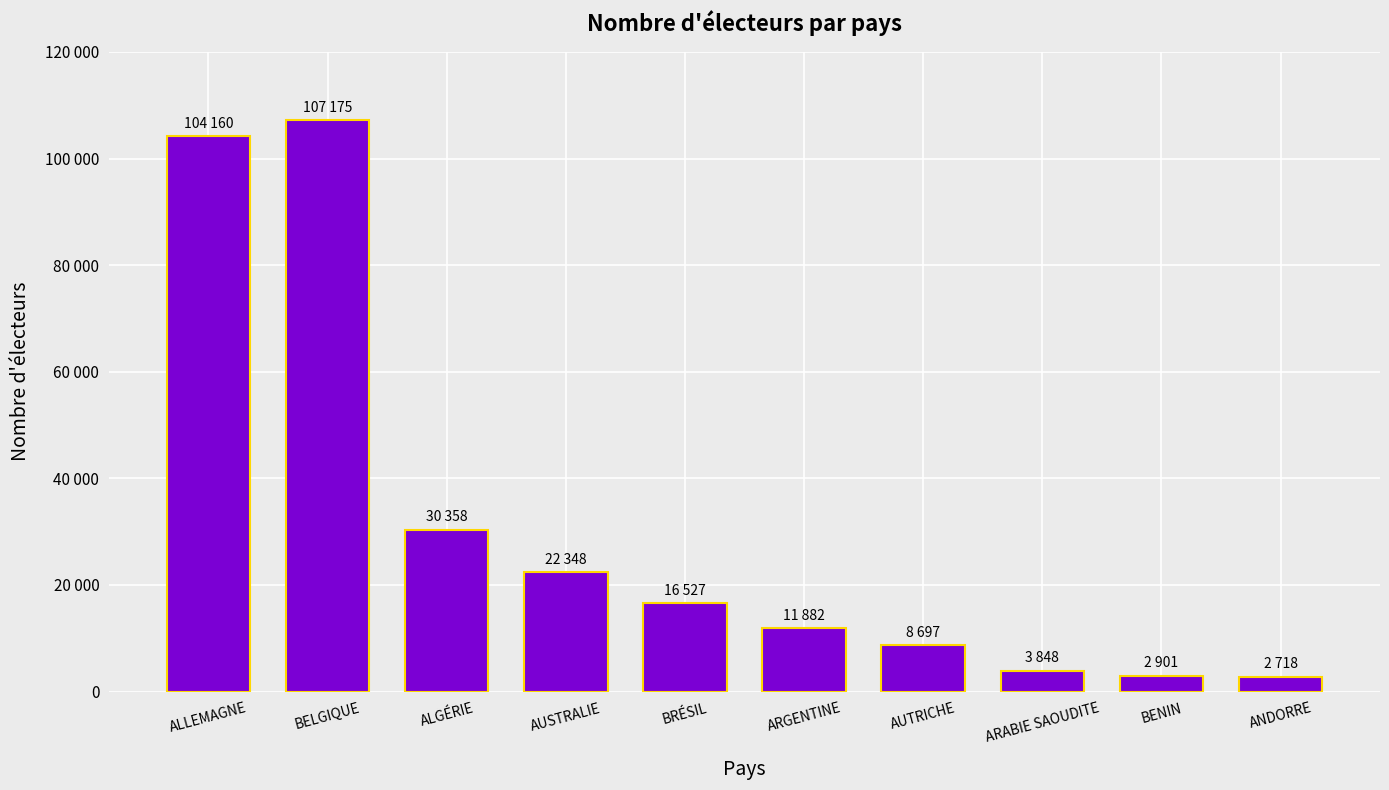

Reading left to right, transcribe all the data shown in this chart.

ALLEMAGNE=104160	BELGIQUE=107175	ALGÉRIE=30358	AUSTRALIE=22348	BRÉSIL=16527	ARGENTINE=11882	AUTRICHE=8697	ARABIE SAOUDITE=3848	BENIN=2901	ANDORRE=2718